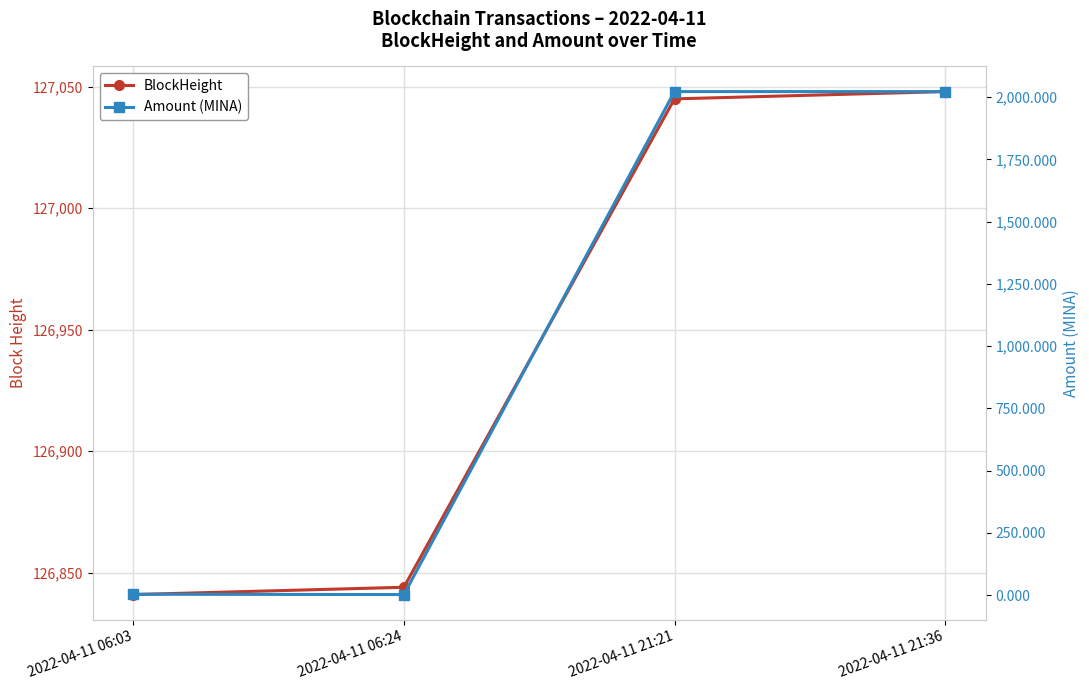

What is the maximum value for BlockHeight?

127048.0